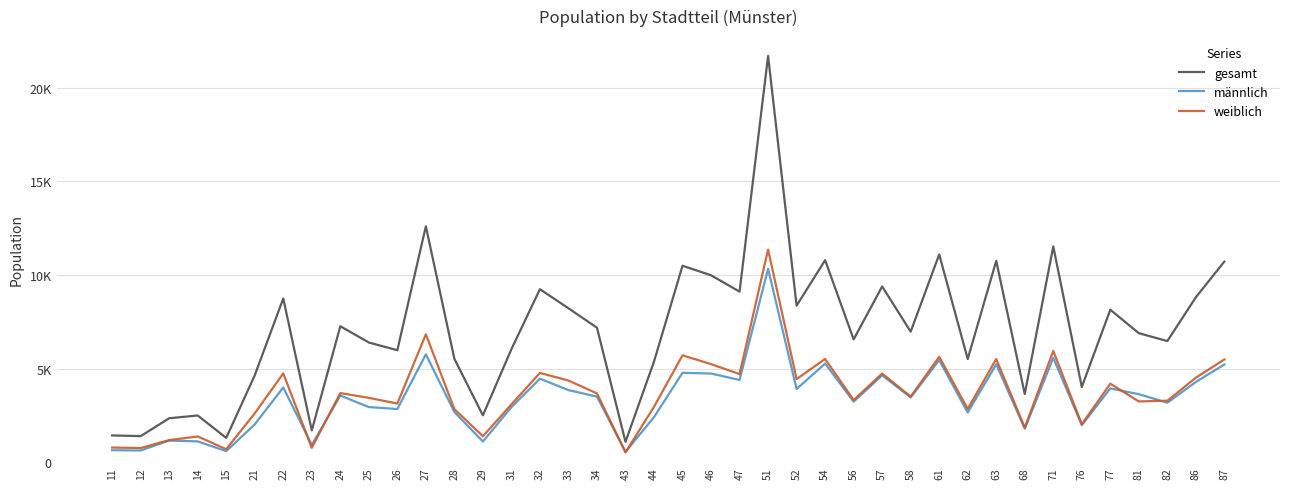

Which category has the lowest value across all series?

43